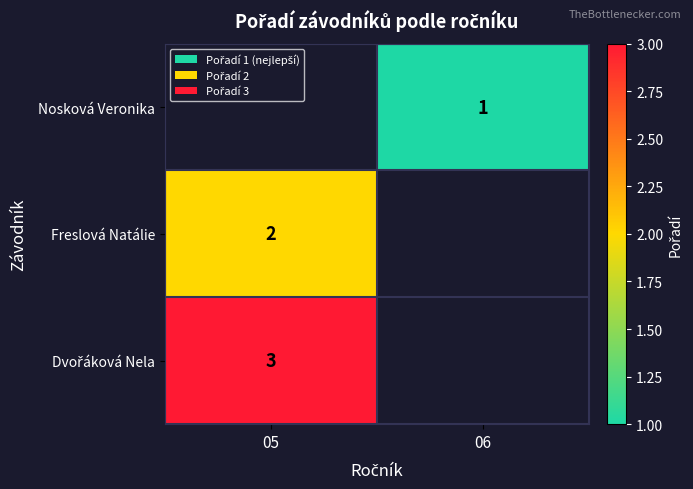

The value of Nosková Veronika at 06 is 1. True or false?

True